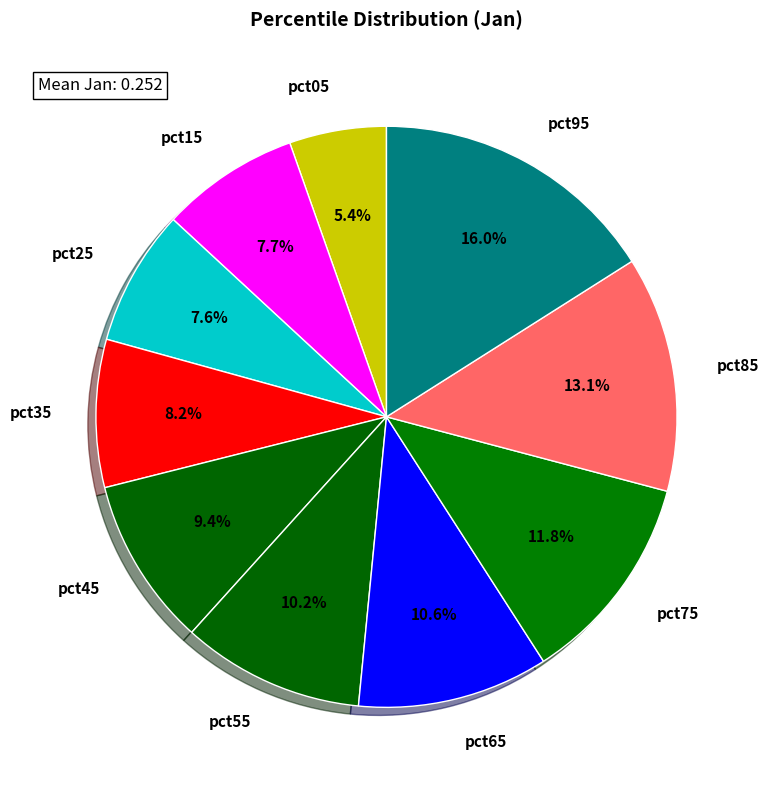

How many slices are in this pie chart?

10